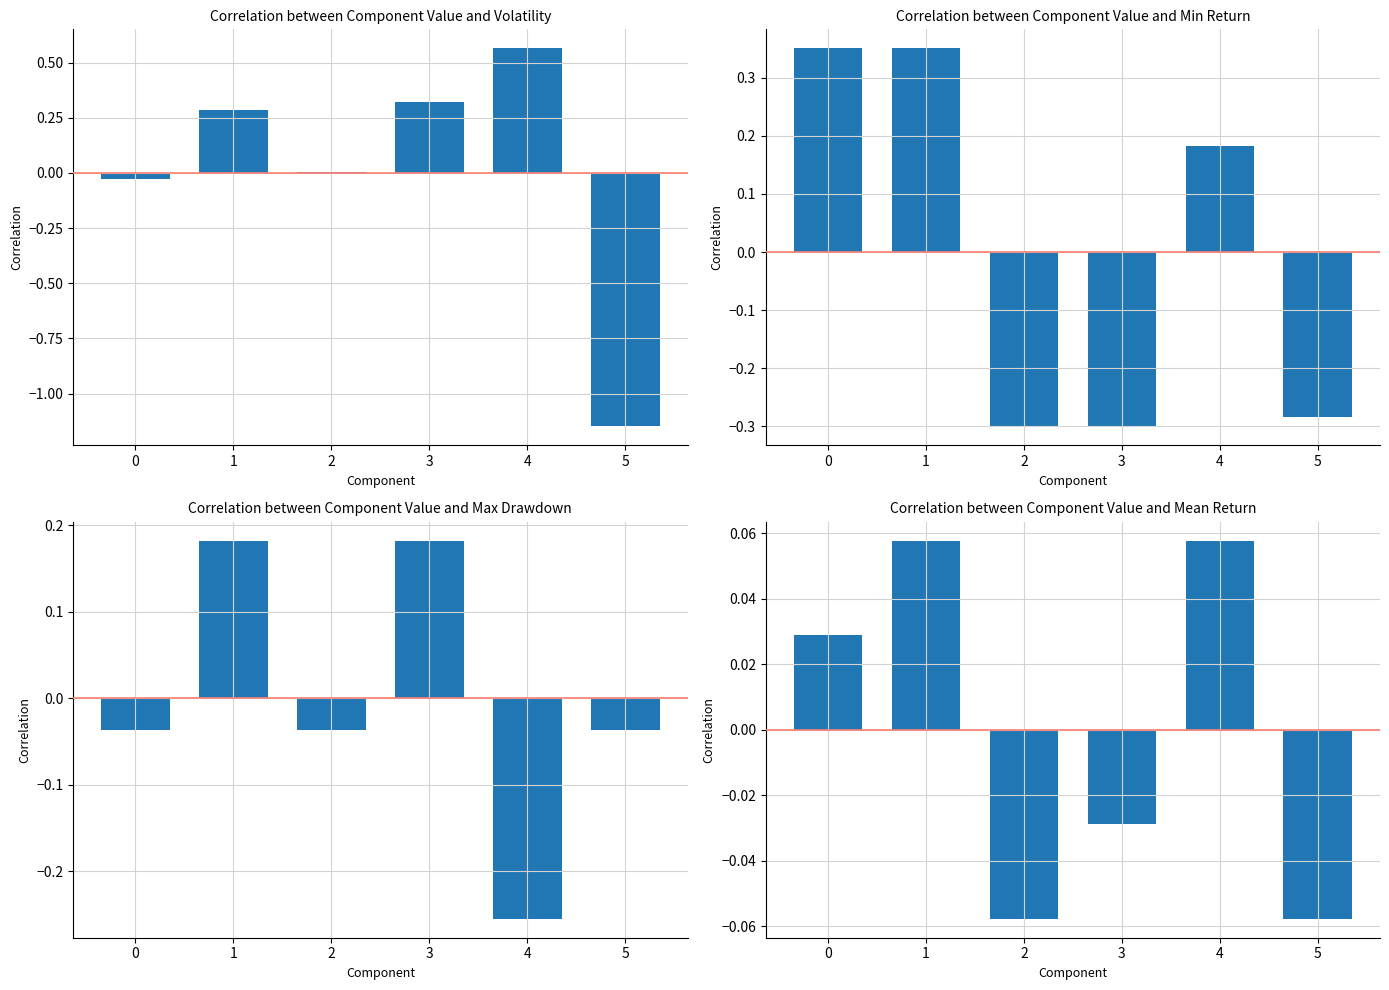

Is it true that Correlation between Component Value and Mean Return equals 0.1 at 4?

True